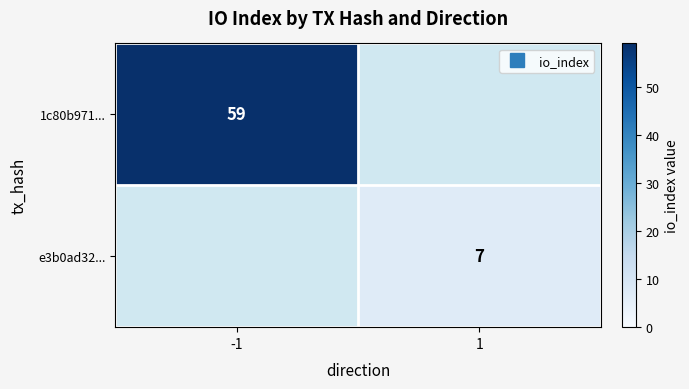

The value of e3b0ad32... at -1 is 0. True or false?

True